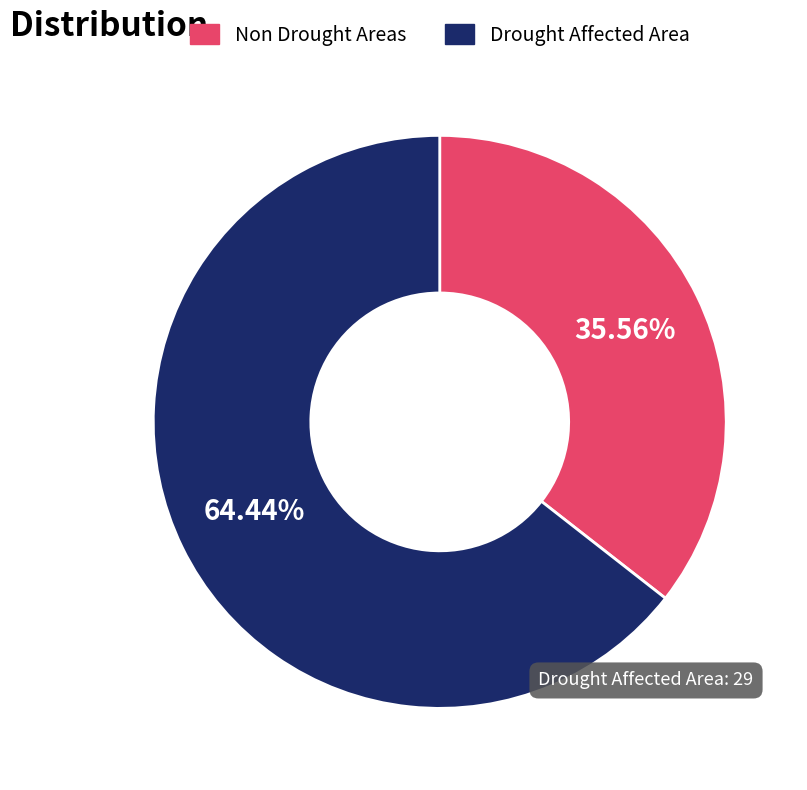

Do Non Drought Areas and Drought Affected Area together represent more than half of the pie?

Yes